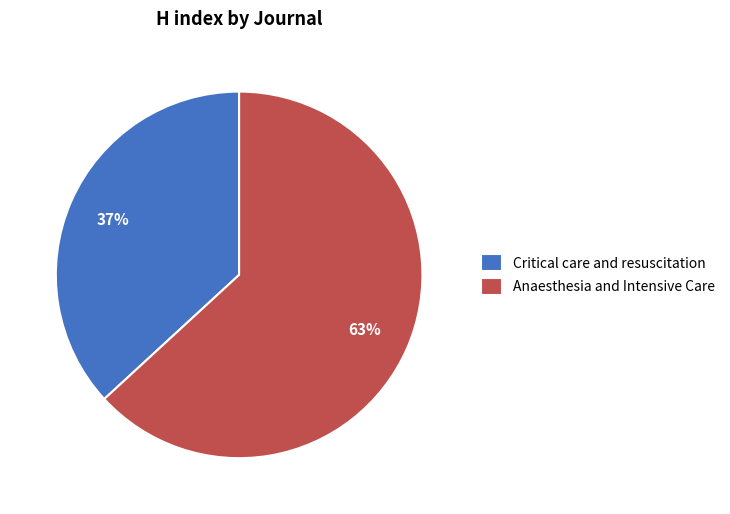

Which has a higher value, Anaesthesia and Intensive Care or Critical care and resuscitation?

Anaesthesia and Intensive Care